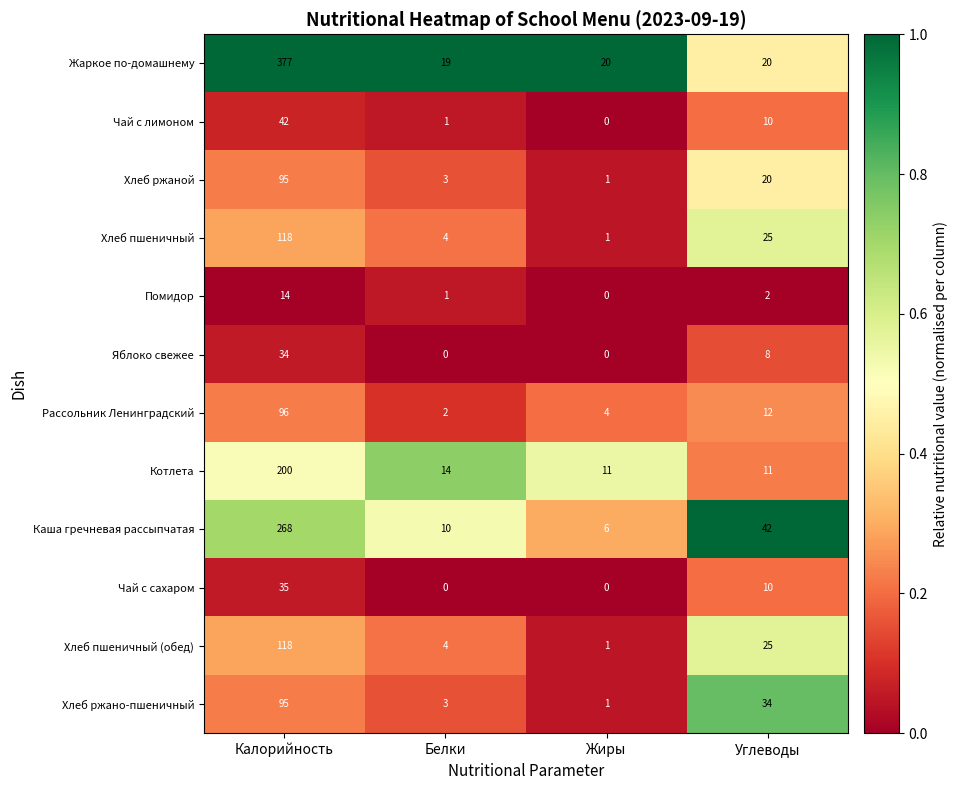

True or false: Хлеб пшеничный has a value of 1 at Белки.

False